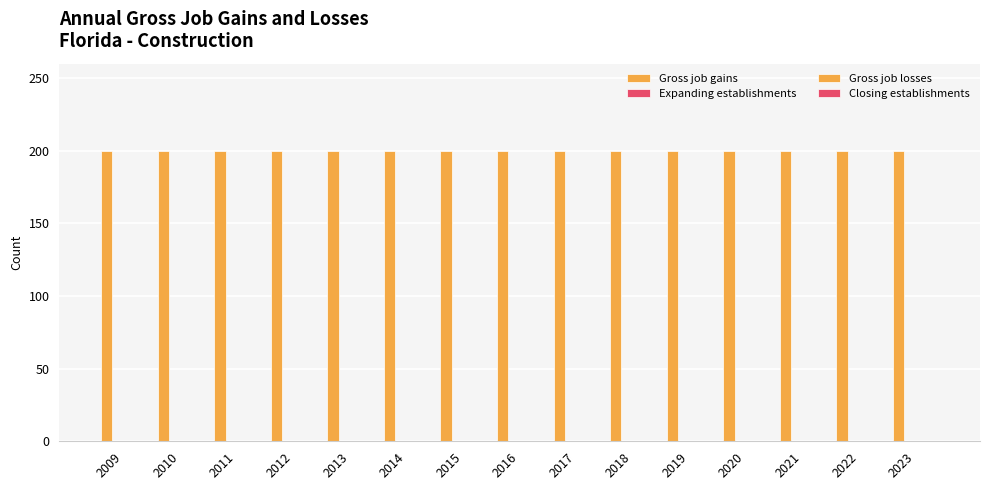

How many categories are shown in the chart?

15